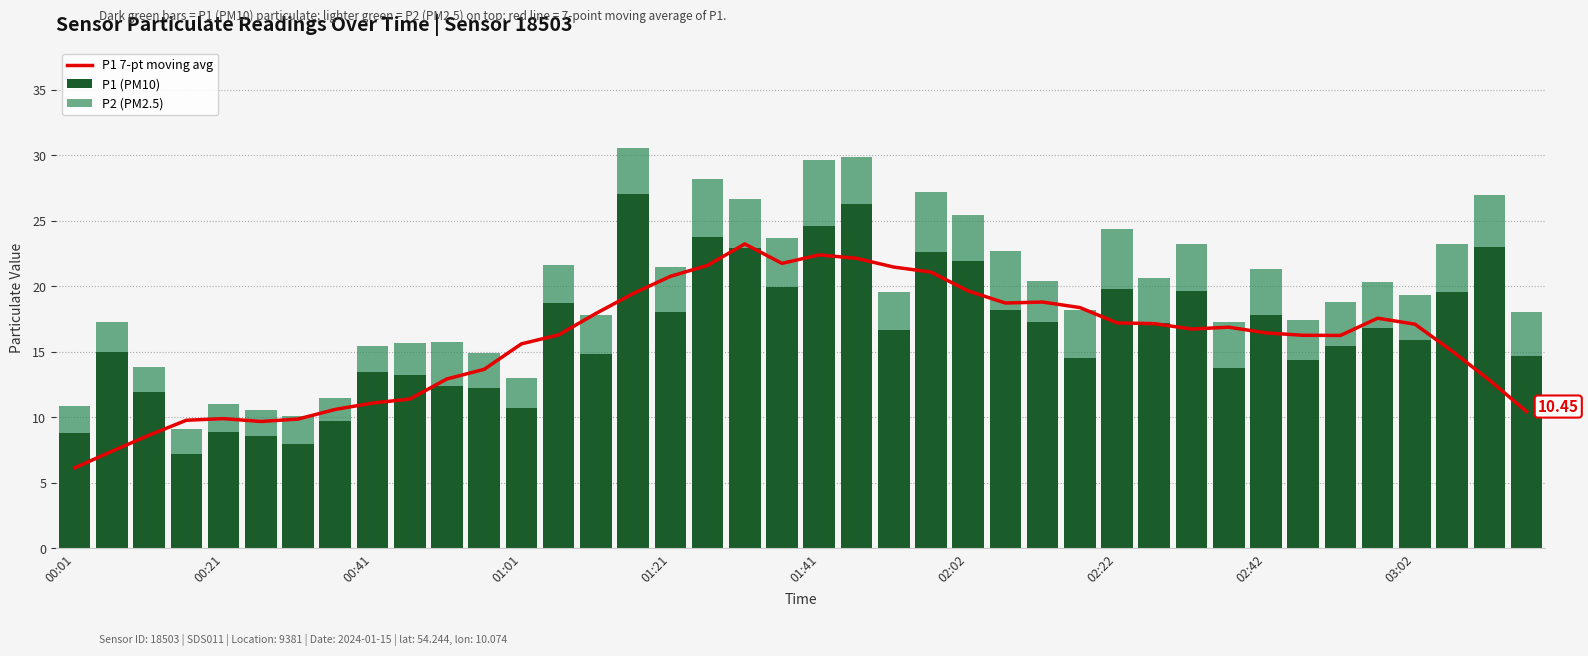

What is the difference between the second highest and second lowest values in the P1 (PM10) series?

18.3